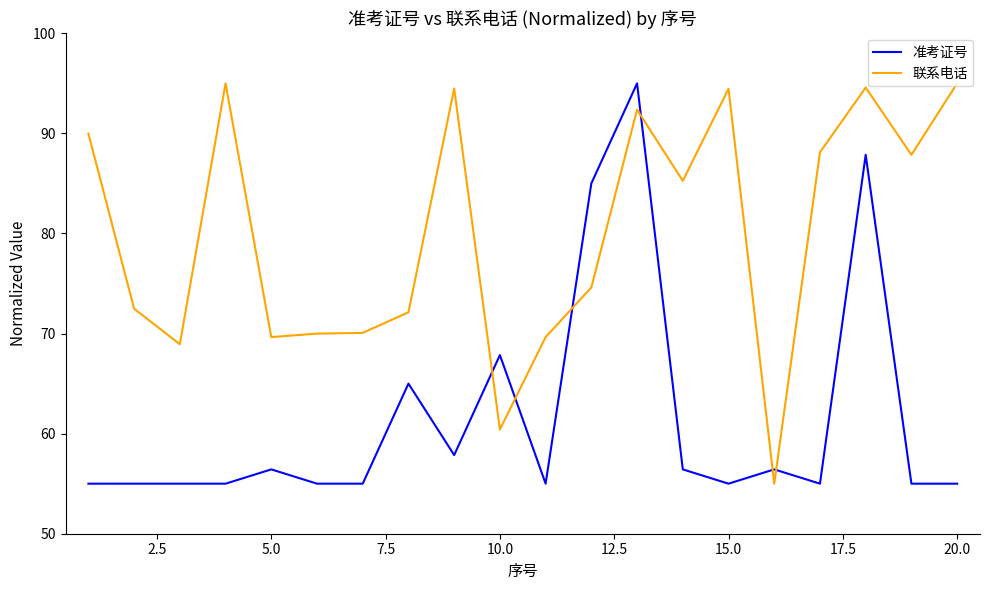

What is the maximum value for 准考证号?

95.0